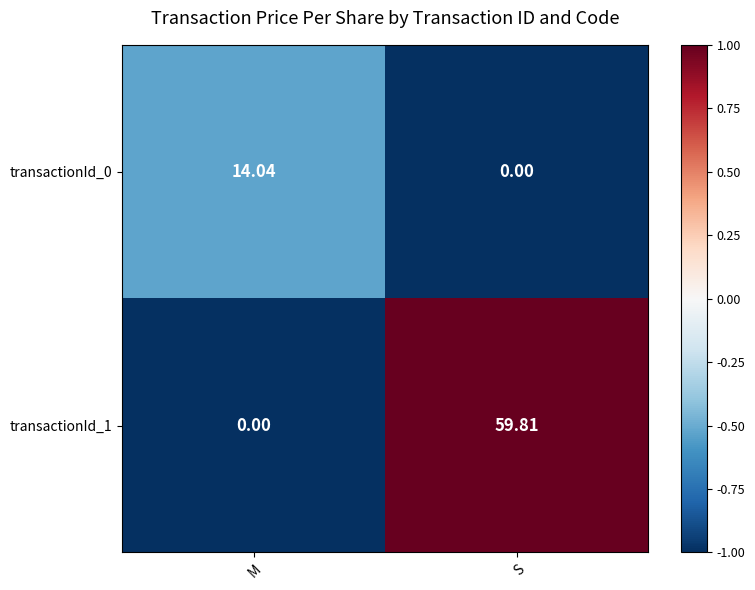

At which label does transactionId_1 reach its minimum?

M